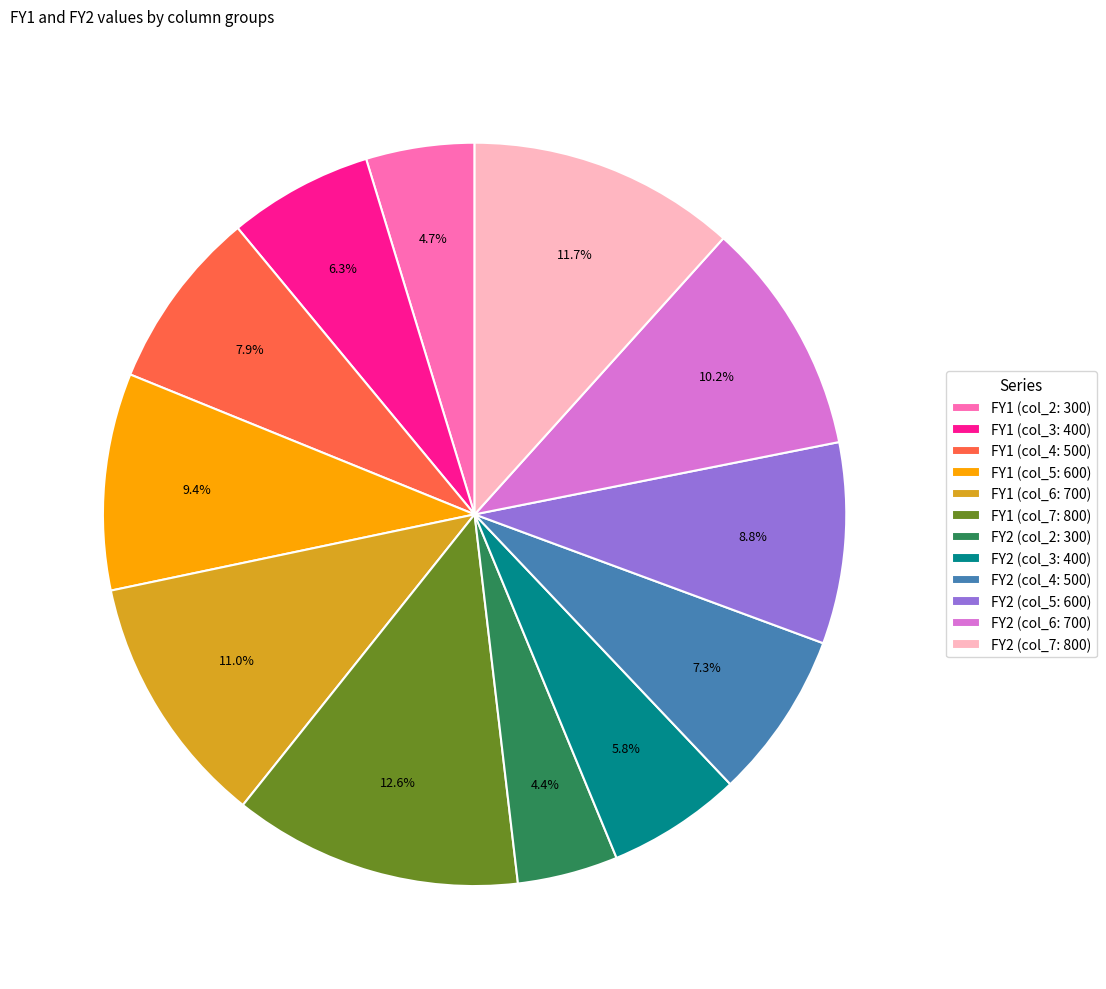

The FY1 (col_3: 400) slice represents 6% of the pie. True or false?

True